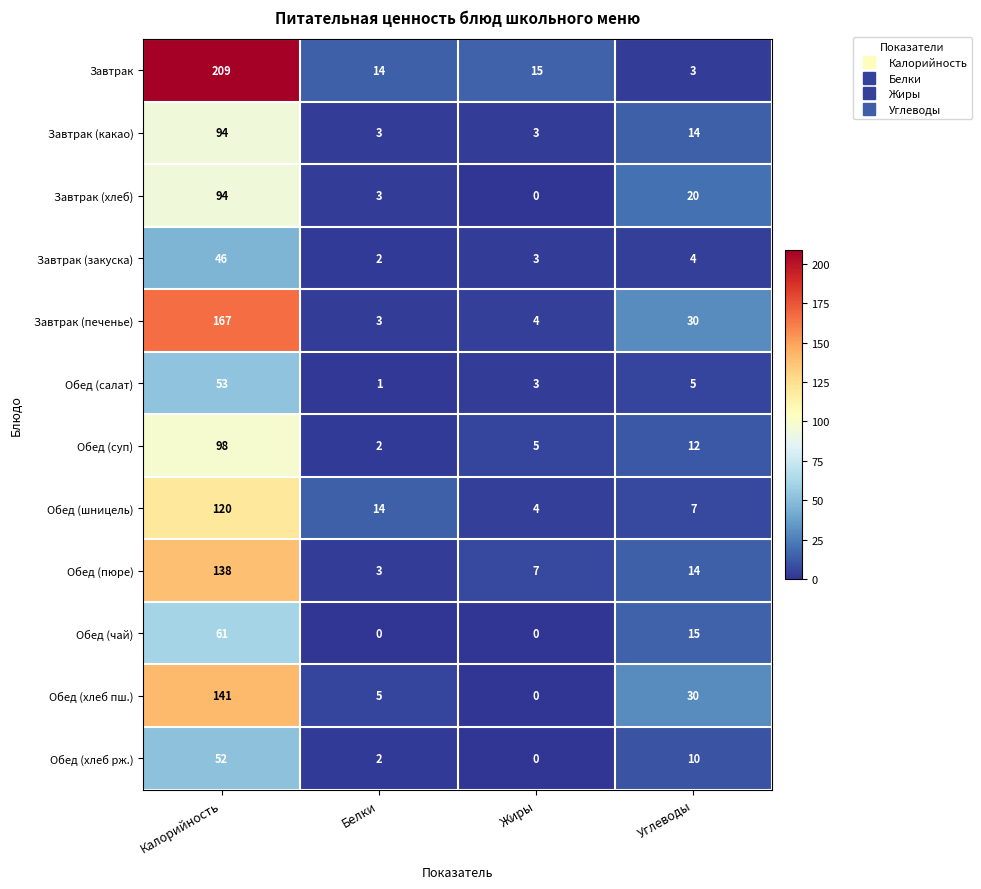

The Завтрак (печенье) series shows 93 at Калорийность. True or false?

False